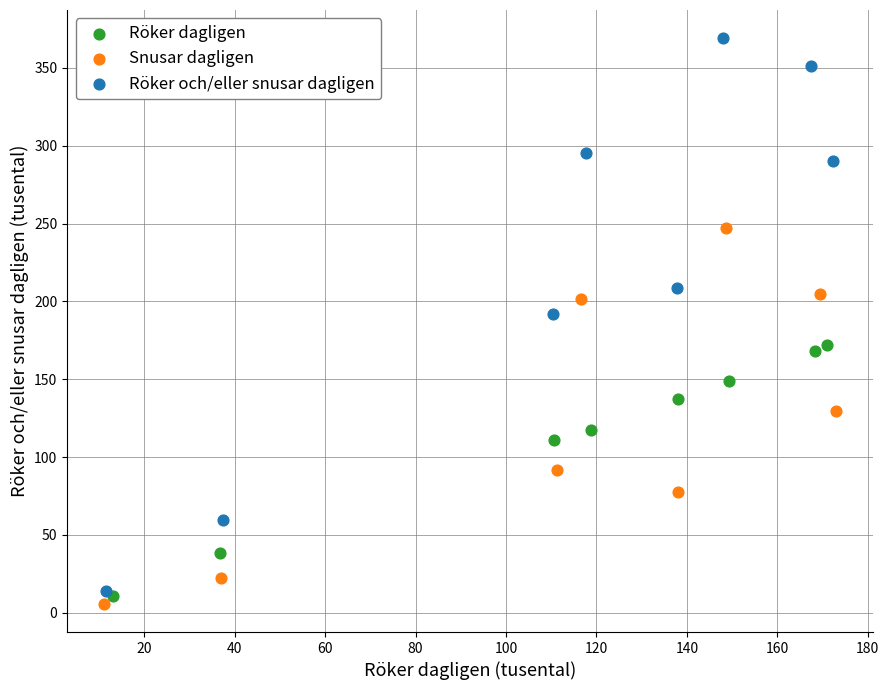

Which series has the widest spread of Y values?

Röker och/eller snusar dagligen